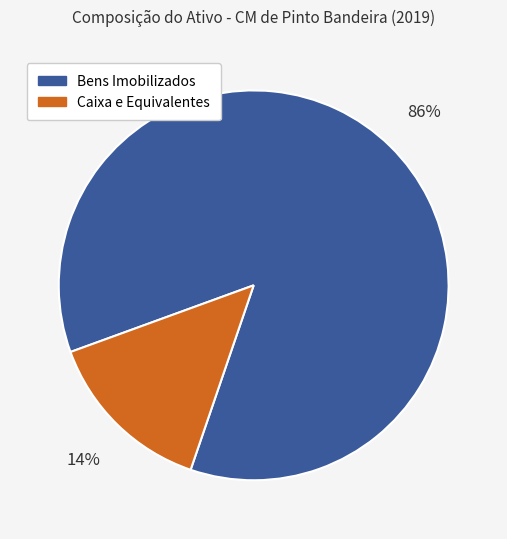

Is the sum of Bens Imobilizados and Caixa e Equivalentes greater than half?

Yes